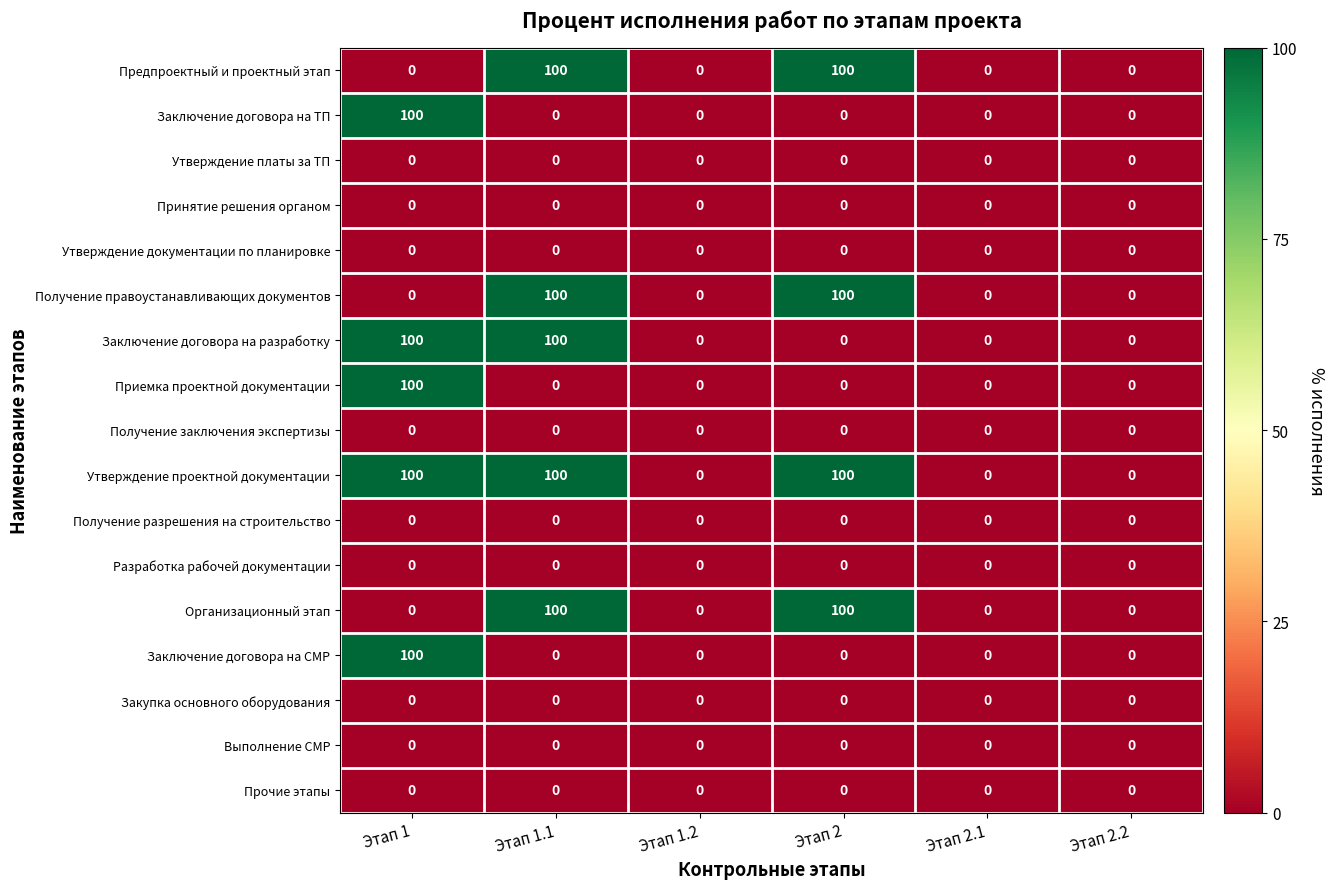

What is the maximum value shown in the chart?

100